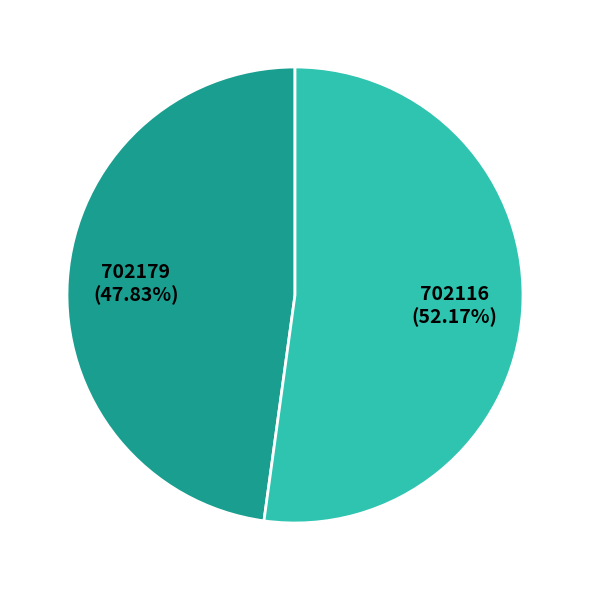

Is 702116 the majority of the pie?

Yes